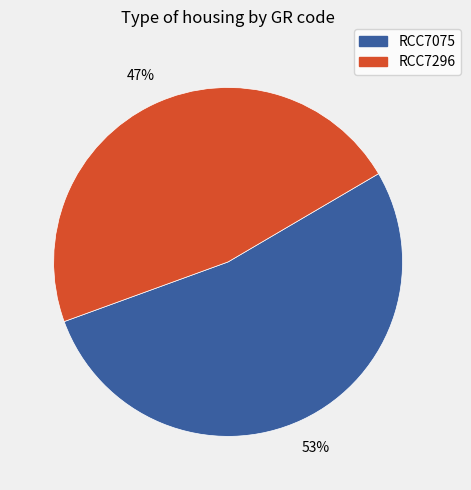

Is RCC7296 the majority of the pie?

No